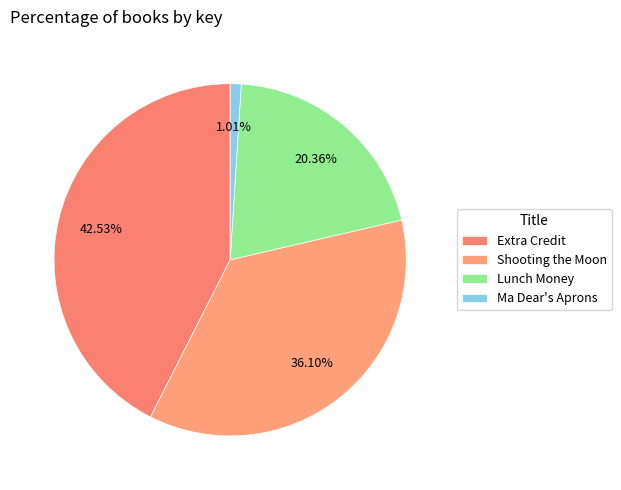

Is there any slice that represents more than half of the pie?

No